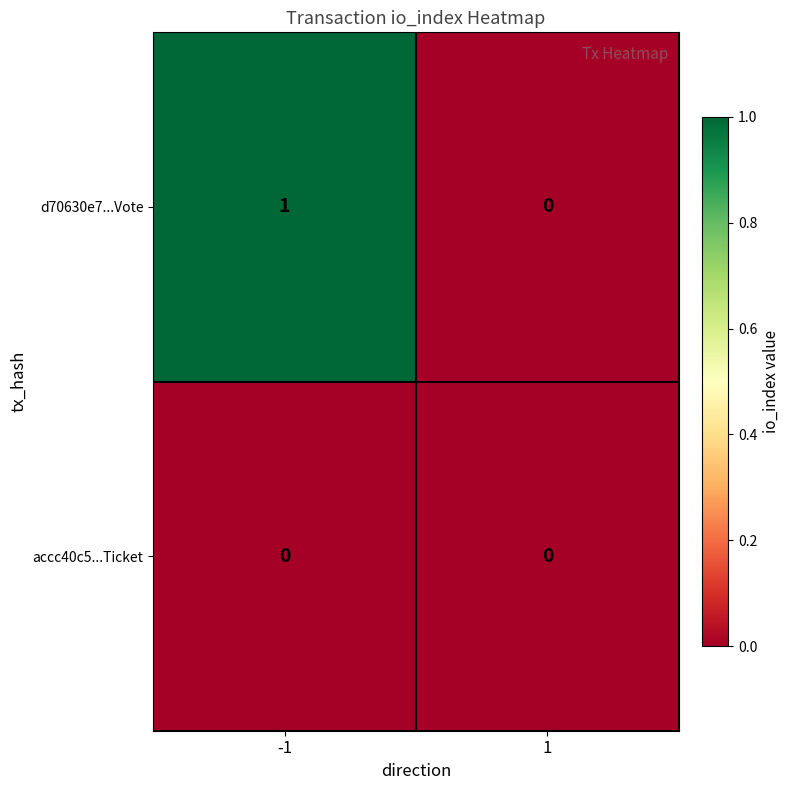

Rank the series at -1 from lowest to highest value.

accc40c5...Ticket, d70630e7...Vote